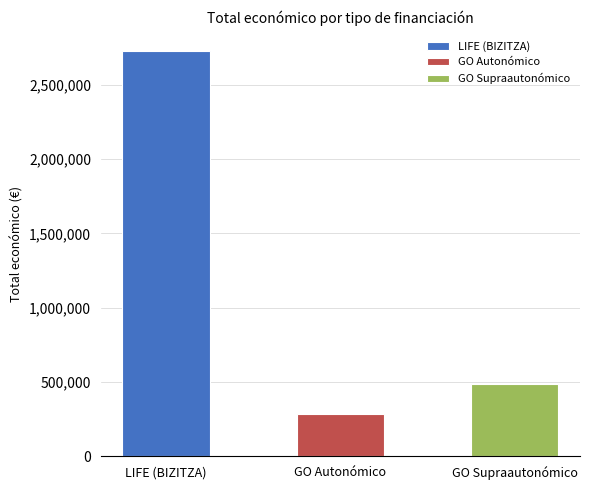

Is it true that the value at 2014-2020ko NPB is 182953?

False